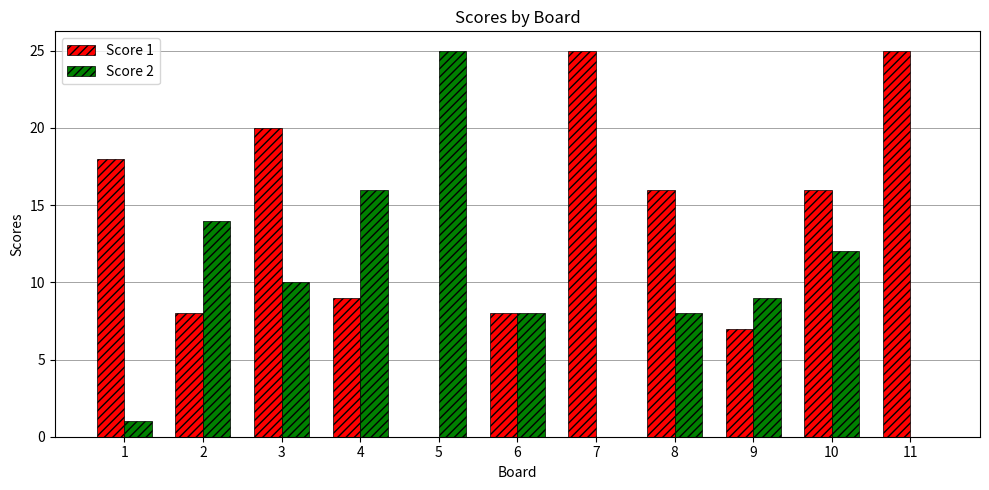

What is the maximum value shown in the chart?

25